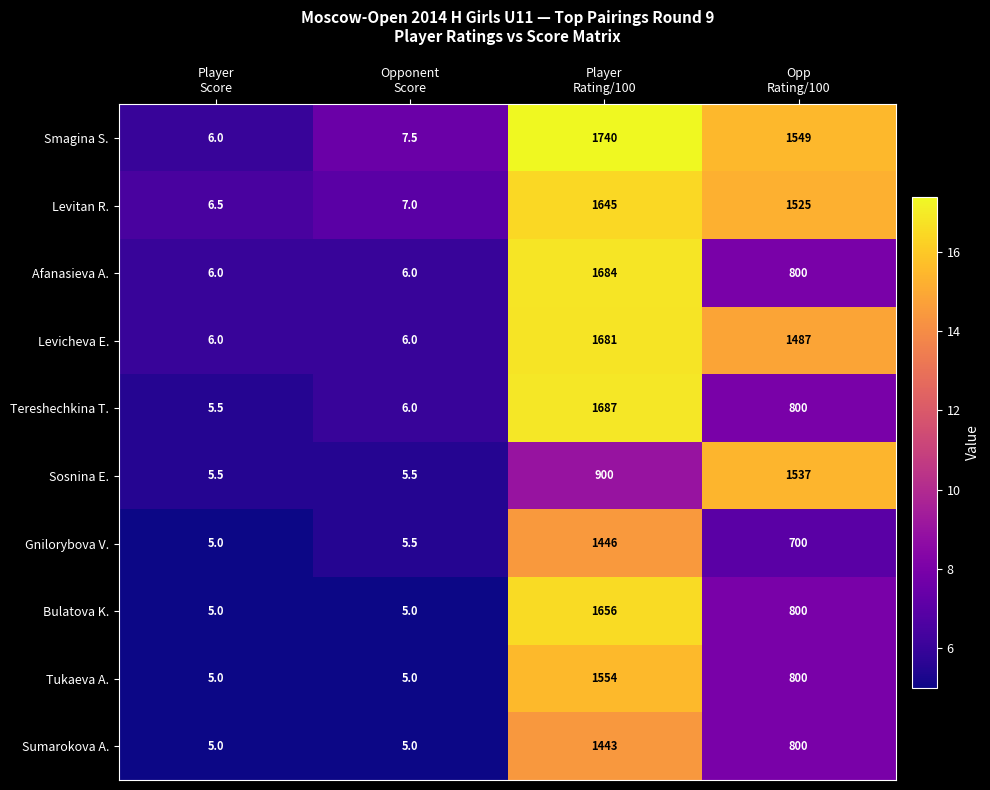

How many series are shown in this chart?

10